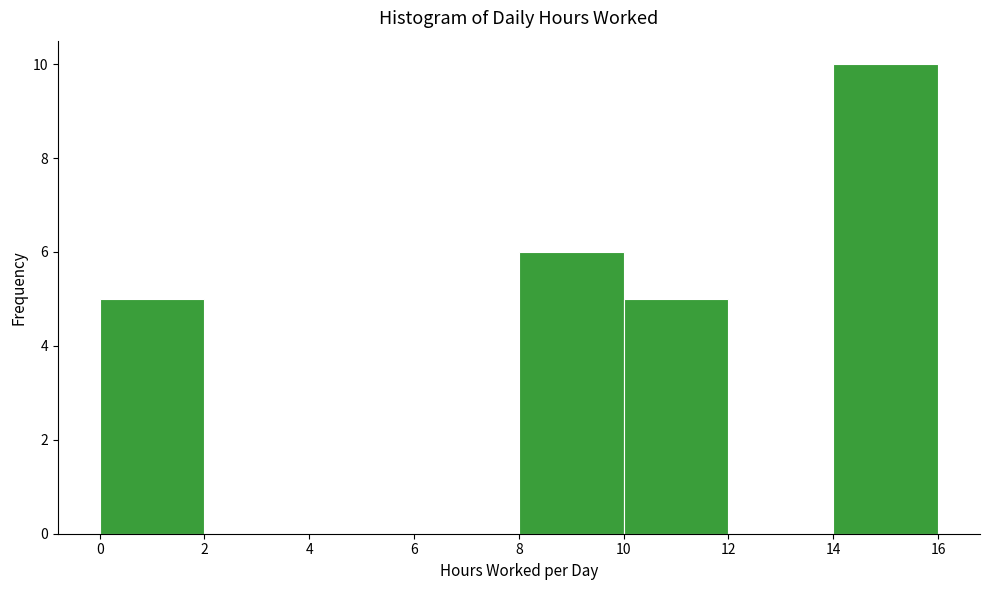

Over which range of the x-axis is the bar tallest?

14 to 16